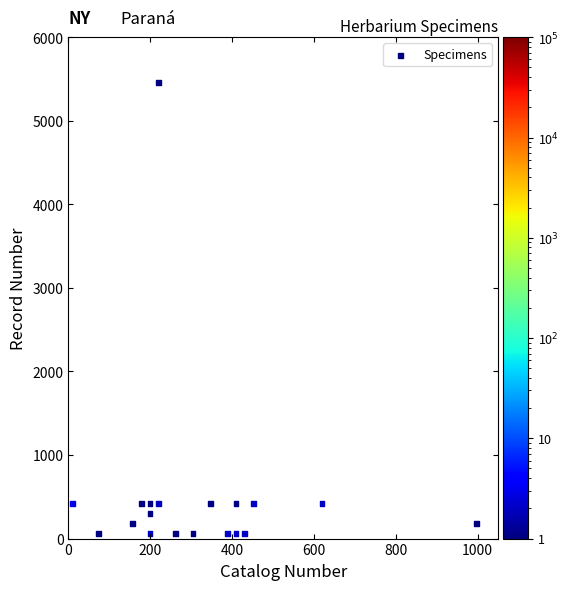

Count the number of points in this scatter plot.

19